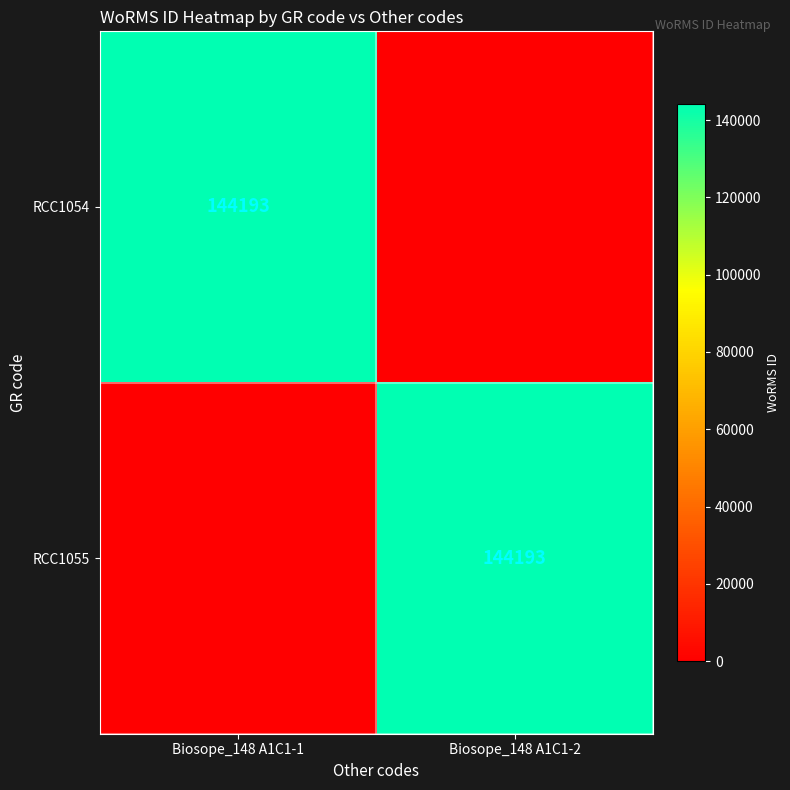

At how many categories does at least one series exceed 24517?

2